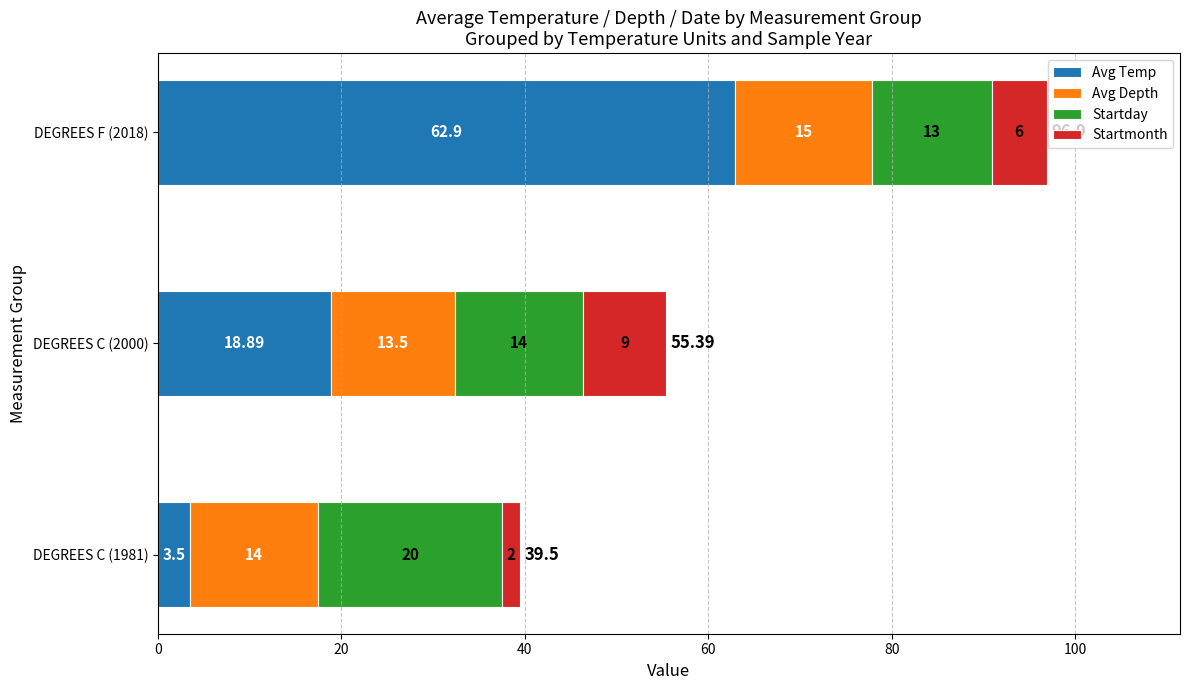

What are all the series names shown in the legend?

Avg Temp, Avg Depth, Startday, Startmonth